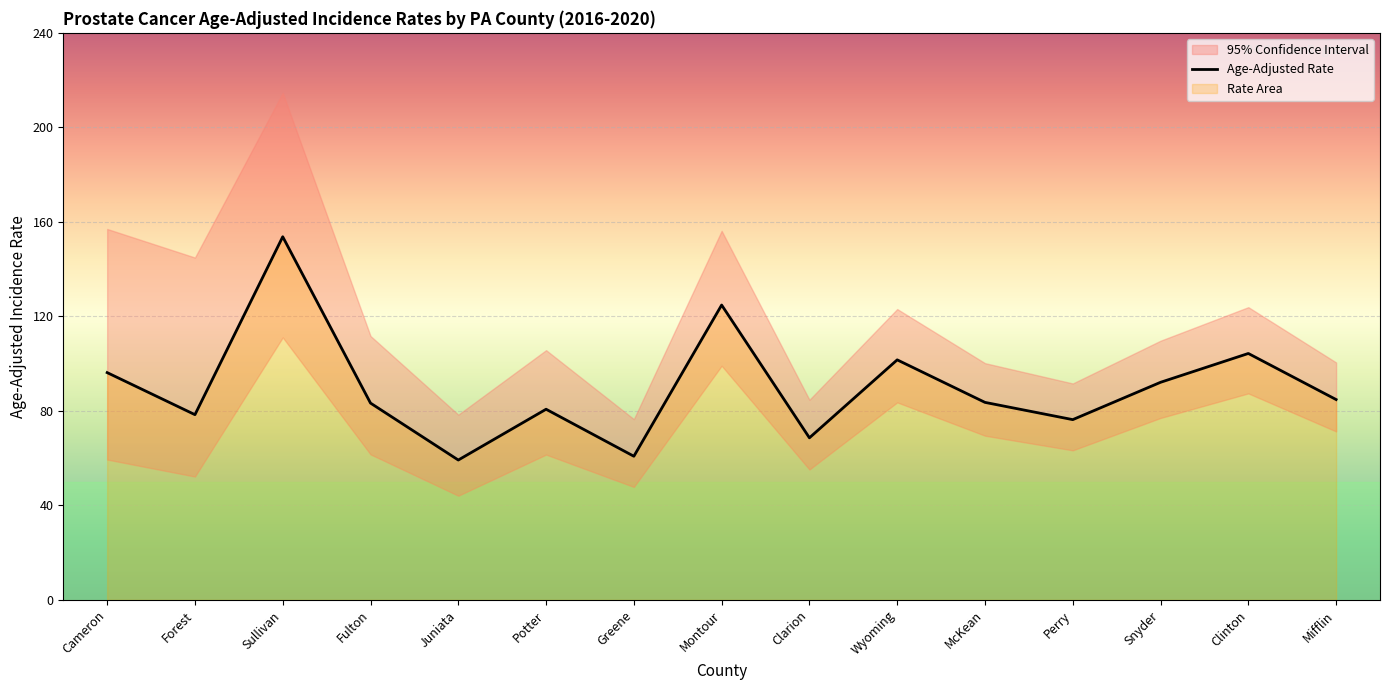

What is the minimum value for Upper 95% CI?

76.5